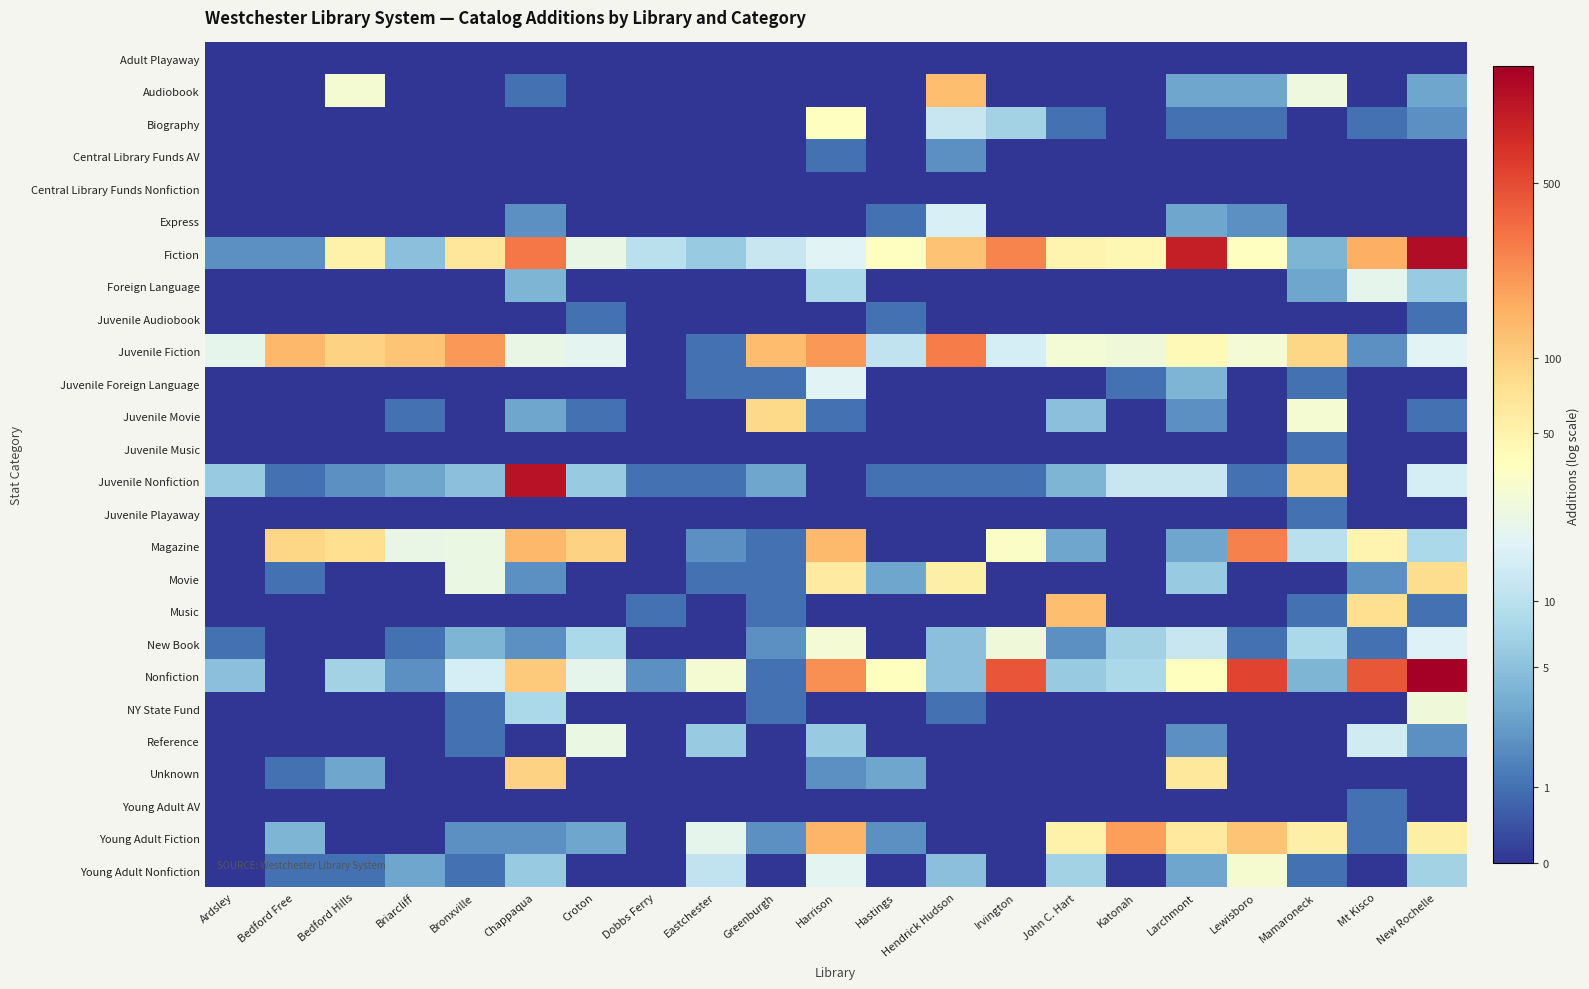

At how many categories does at least one series exceed 3?

20